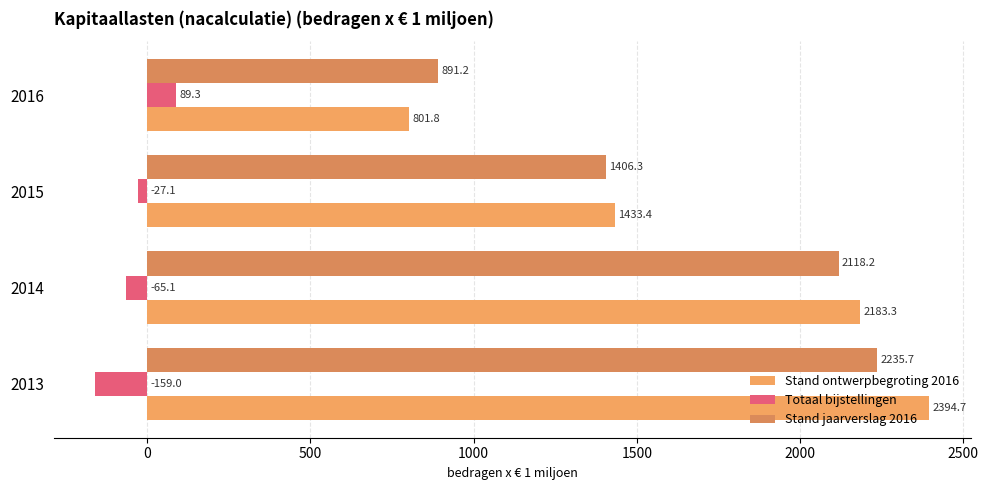

How many positive values does the Totaal bijstellingen series have?

1